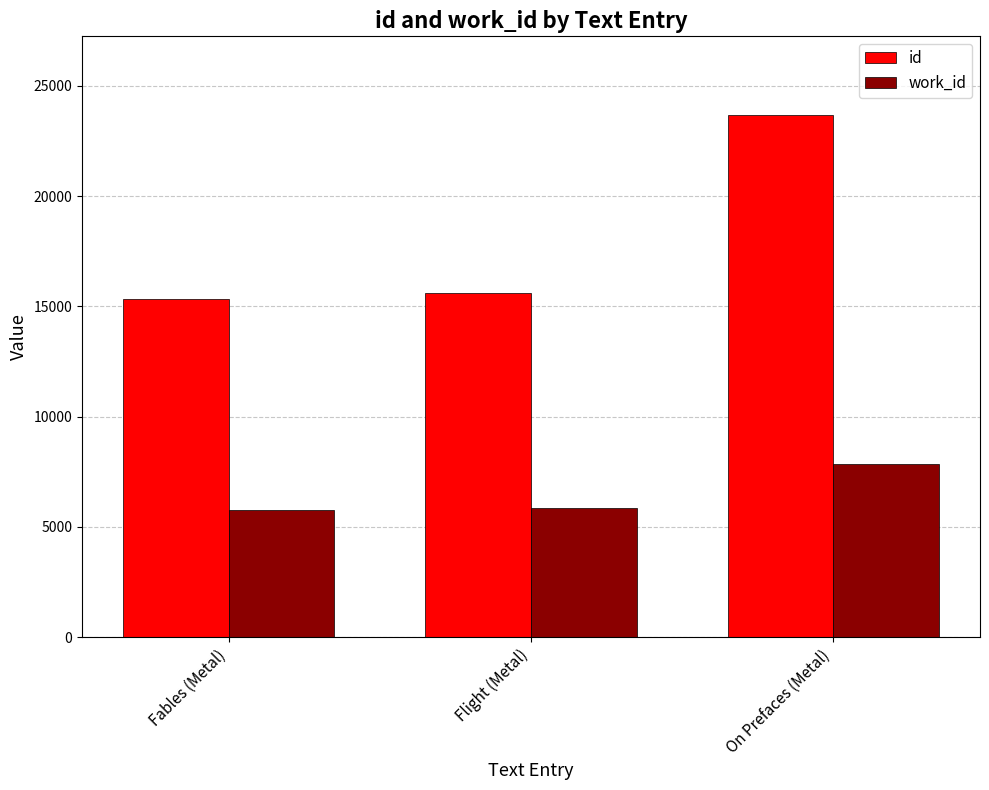

Read the work_id value at Flight (Metal), to the nearest 100.

5900